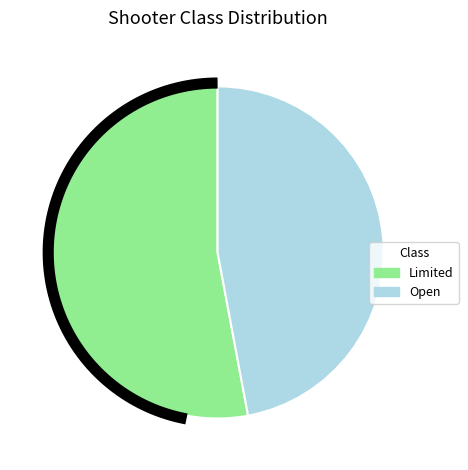

What percentage is the Open slice, to the nearest percent?

47%